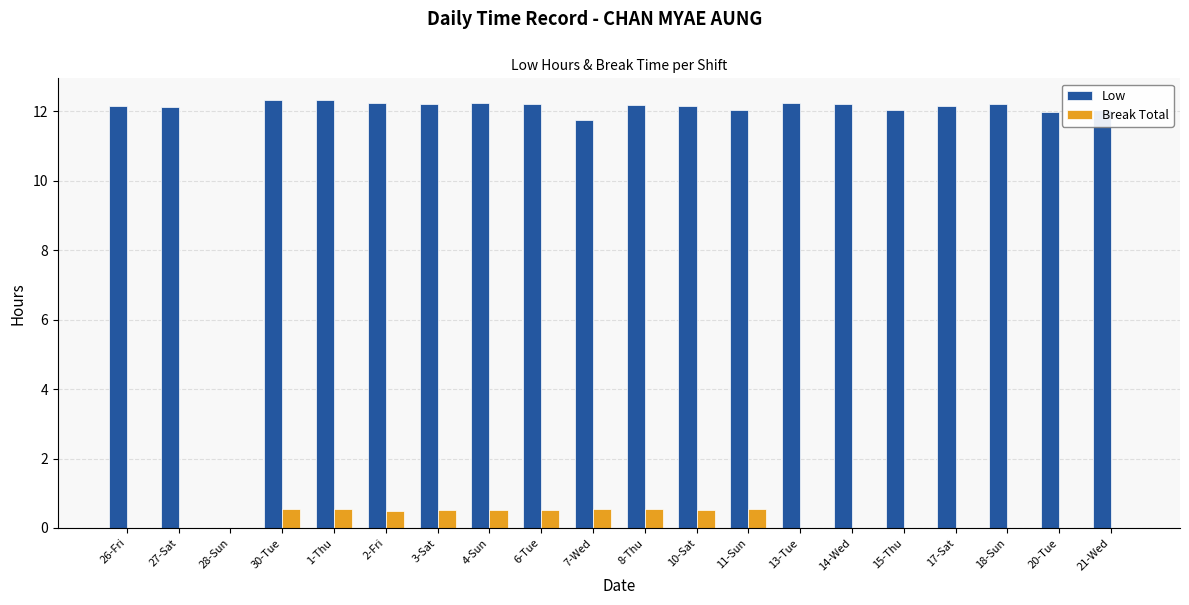

Is the value of Low at 10-Sat greater than the value of Break Total at 3-Sat?

Yes